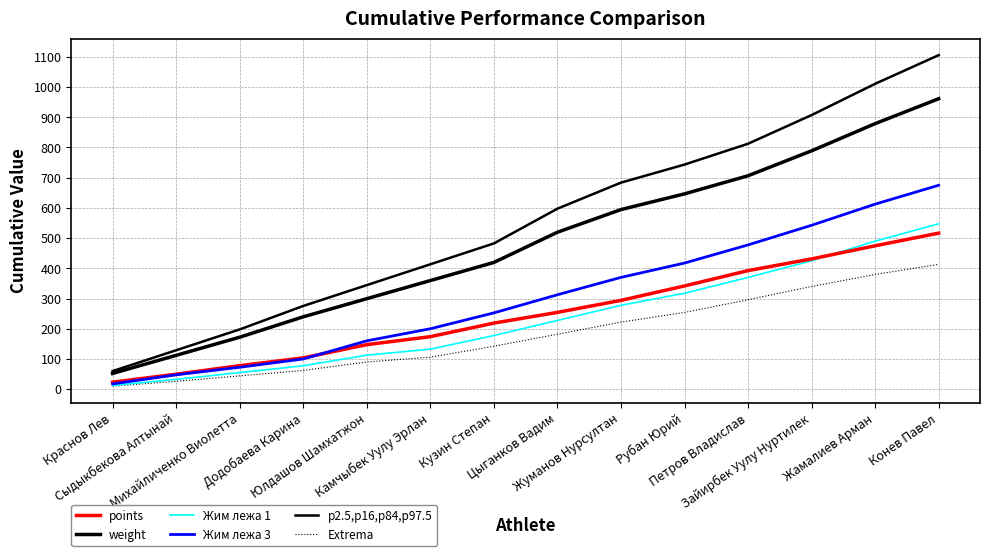

Is this an area chart (filled region under the line)?

No